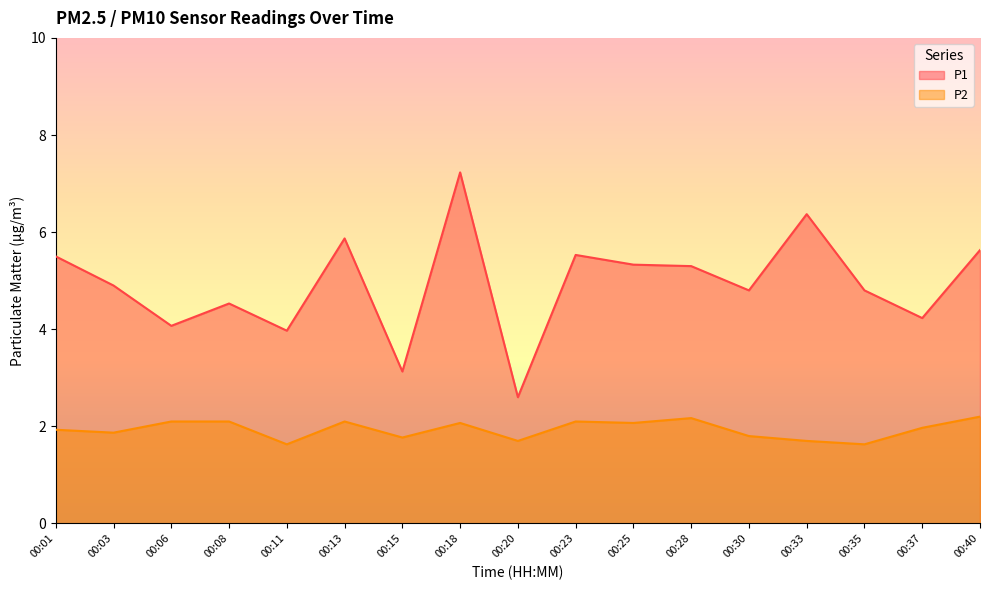

What is the total value across all series at 00:37?

6.2